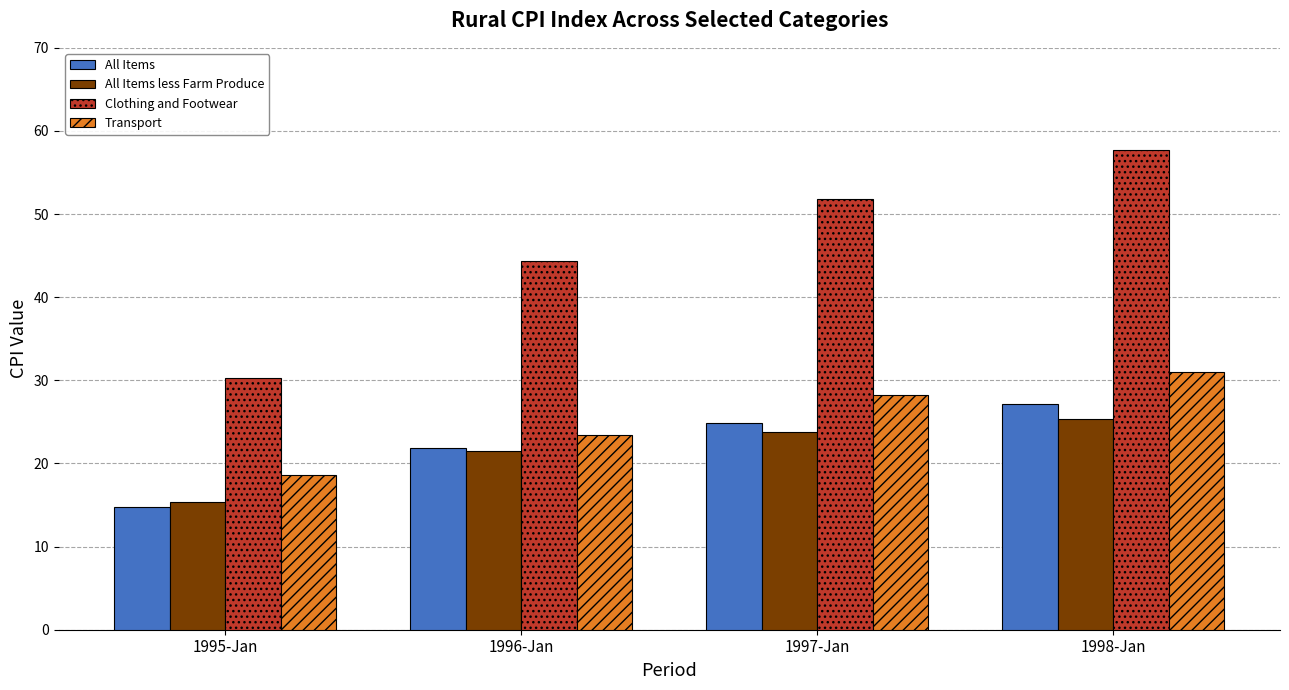

How many data points in Transport are above 28?

2